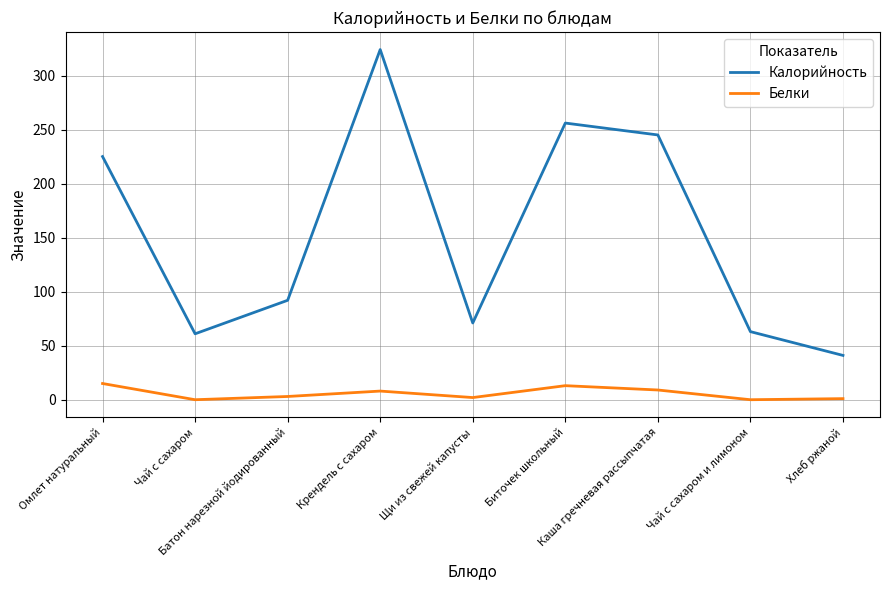

What is the difference between the maximum and minimum values in the Калорийность series?

283